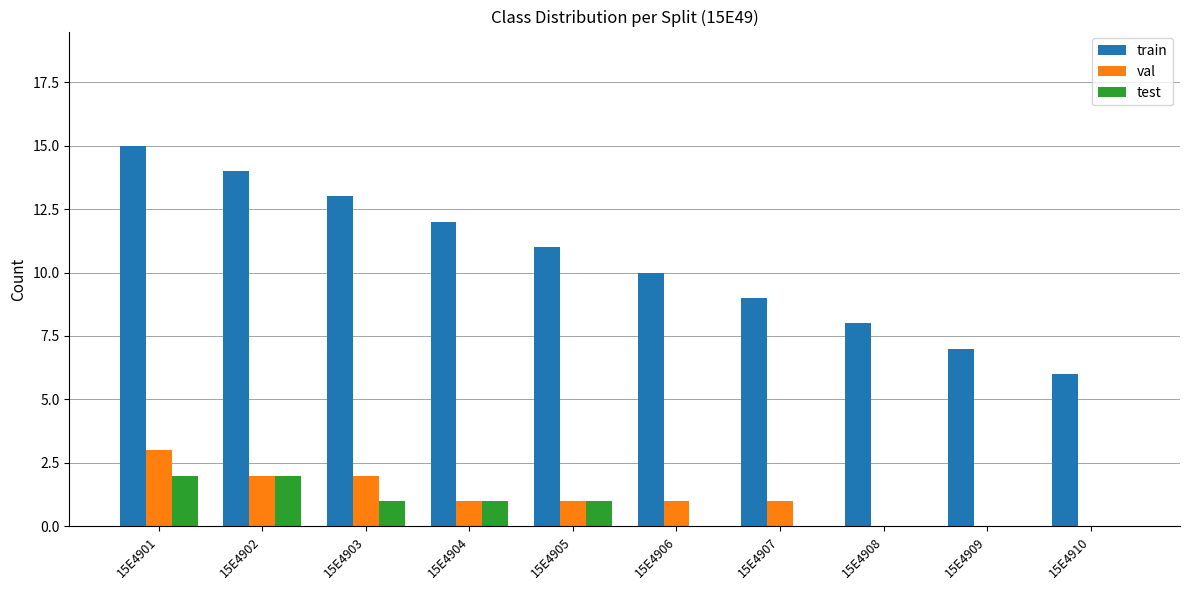

The val series shows 1 at 15E4904. True or false?

True